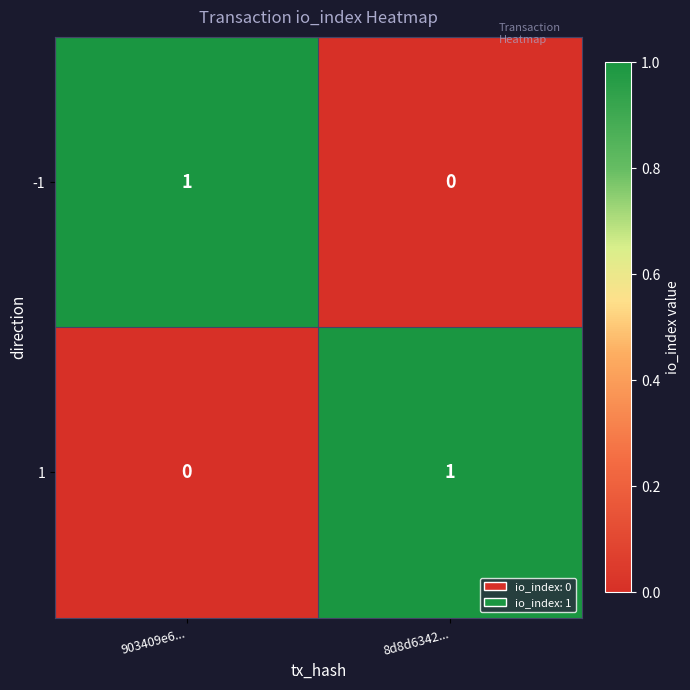

What is the maximum value shown in the chart?

1